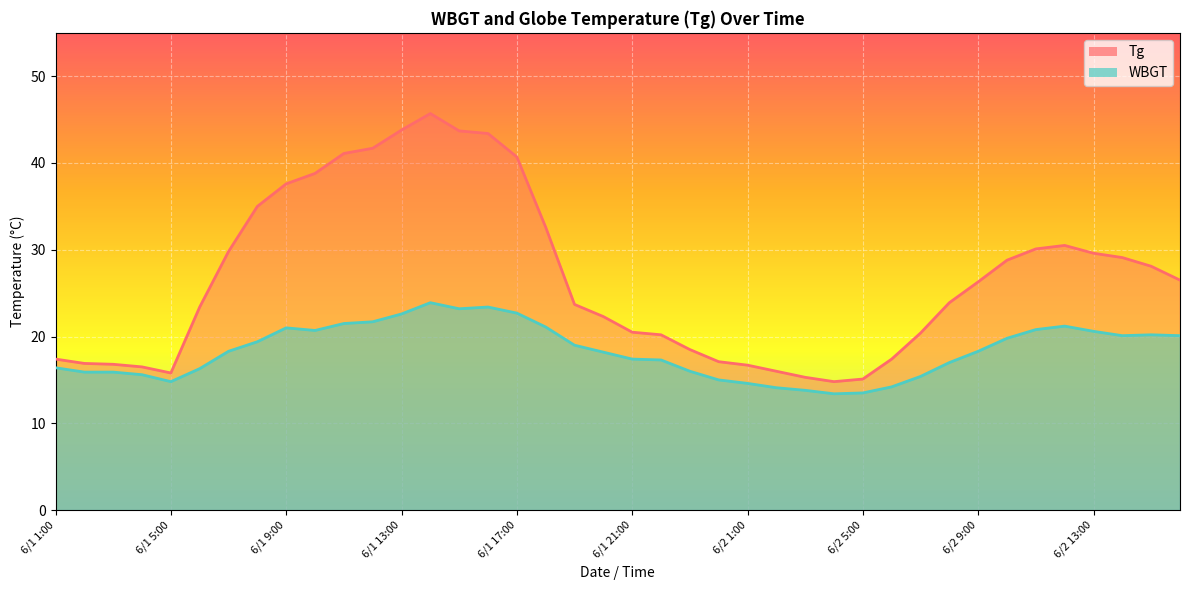

What is the greatest value displayed?

45.7